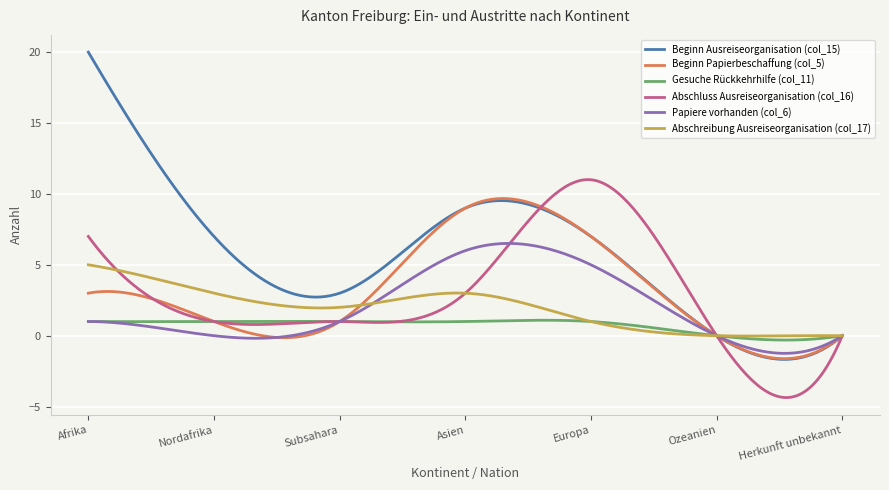

List the series in order of their peak value, highest first.

Beginn Ausreiseorganisation (col_15), Abschluss Ausreiseorganisation (col_16), Beginn Papierbeschaffung (col_5), Papiere vorhanden (col_6), Abschreibung Ausreiseorganisation (col_17), Gesuche Rückkehrhilfe (col_11)